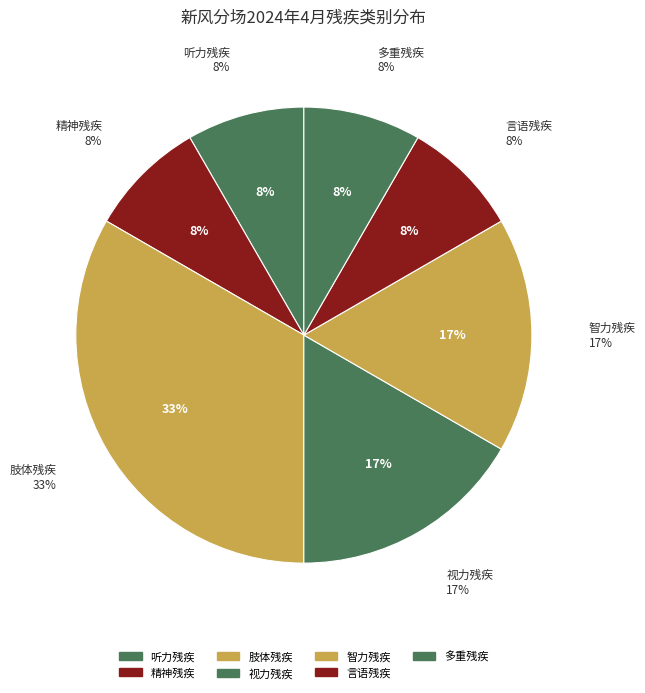

To the nearest percent, what percentage of the pie is 多重残疾?

8%